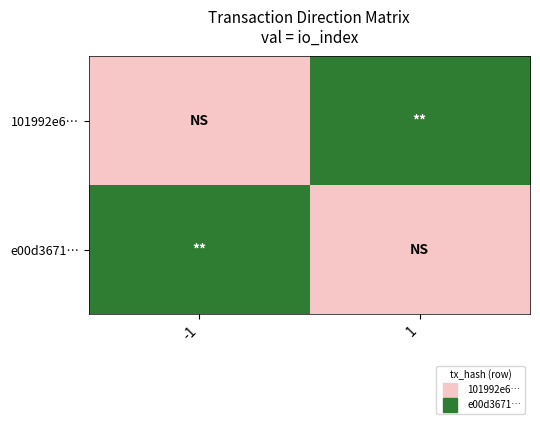

What is the greatest value displayed?

1